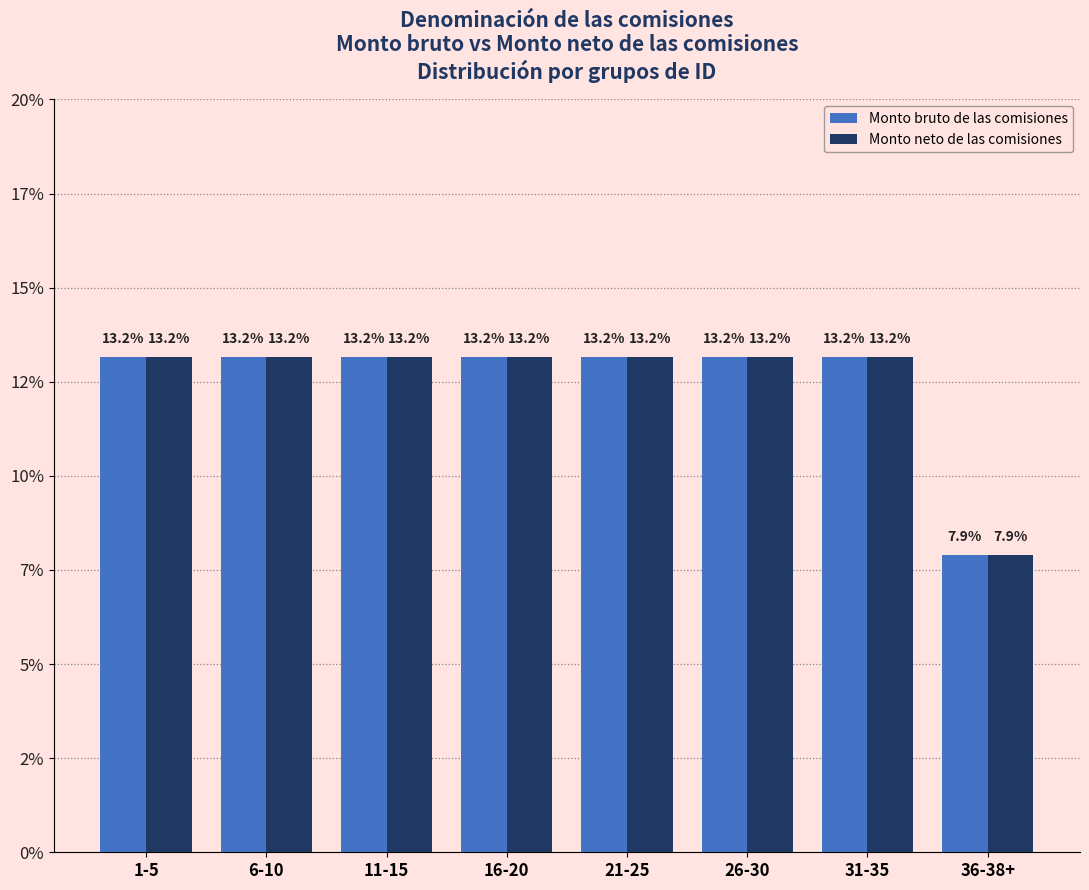

What are all the series names shown in the legend?

Monto bruto de las comisiones, Monto neto de las comisiones